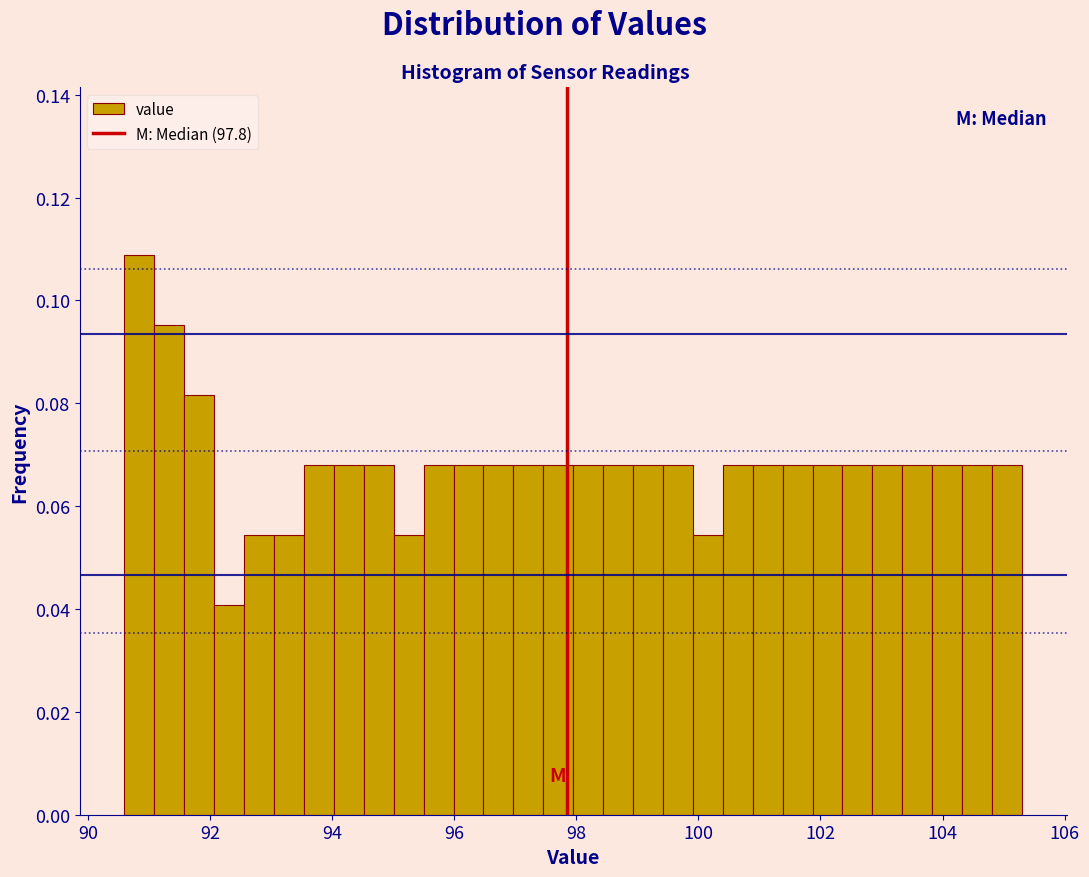

Around what value on the x-axis is the tallest bar? Give the approximate position of its centre, as read against the axis.

90.8